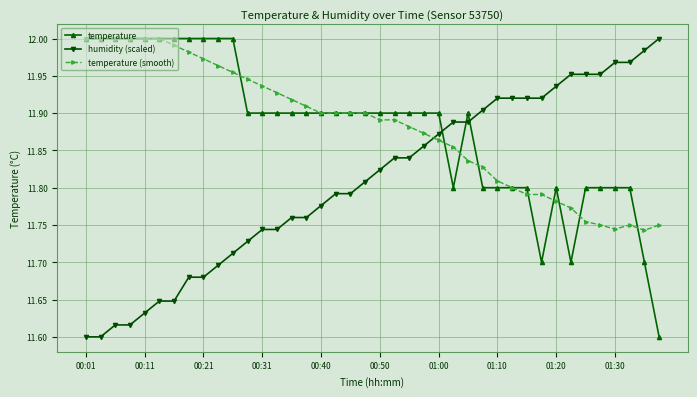

How many intersections are there between humidity (scaled) and temperature?

3